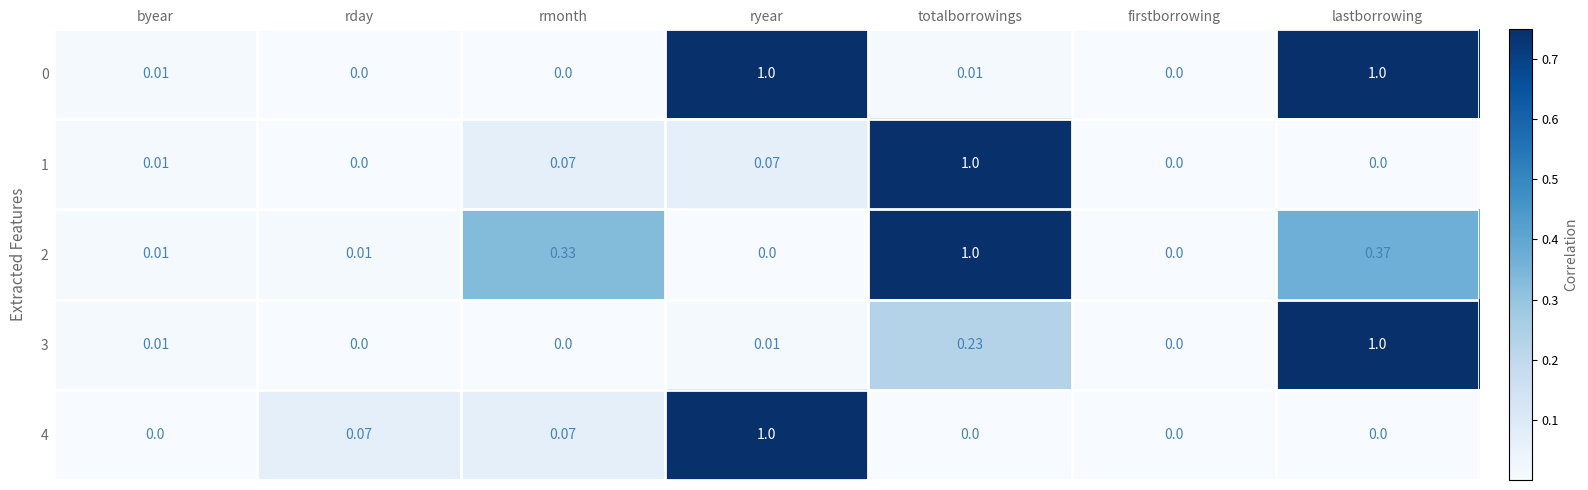

Is the value of 0 at lastborrowing greater than the value of 3 at rday?

Yes